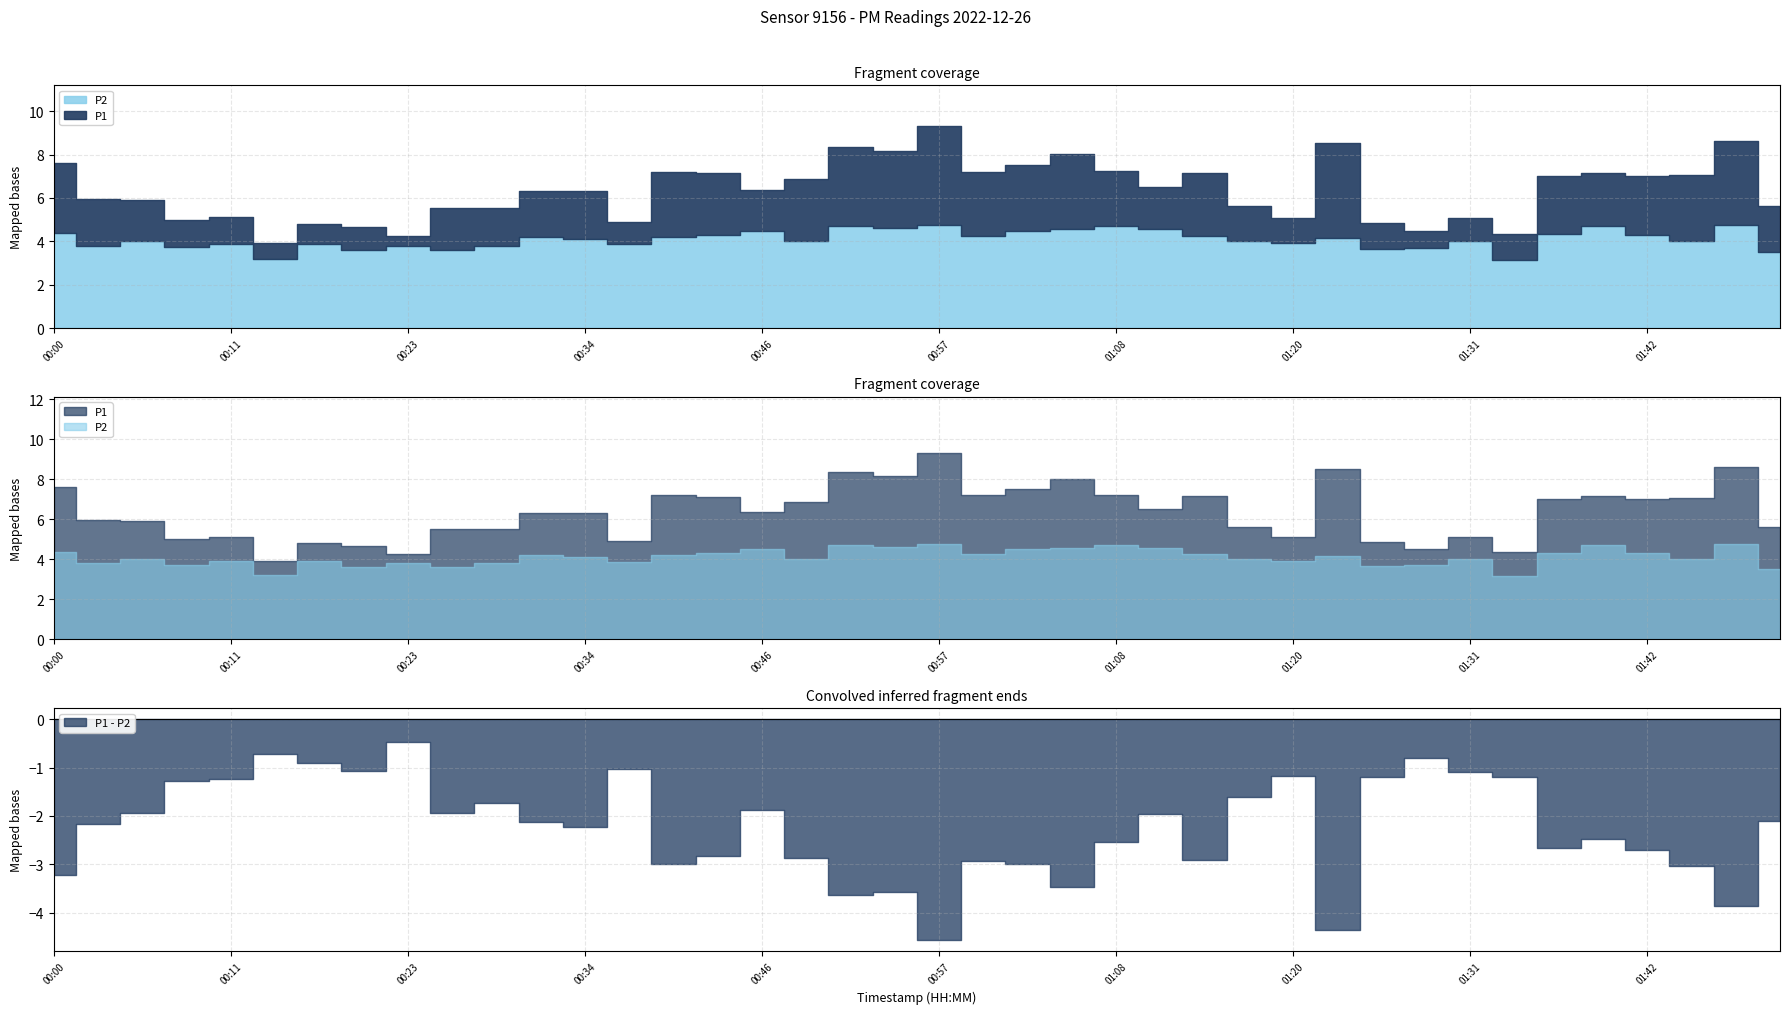

Is the value of P1 at 7 greater than the value of P2 at 12?

Yes